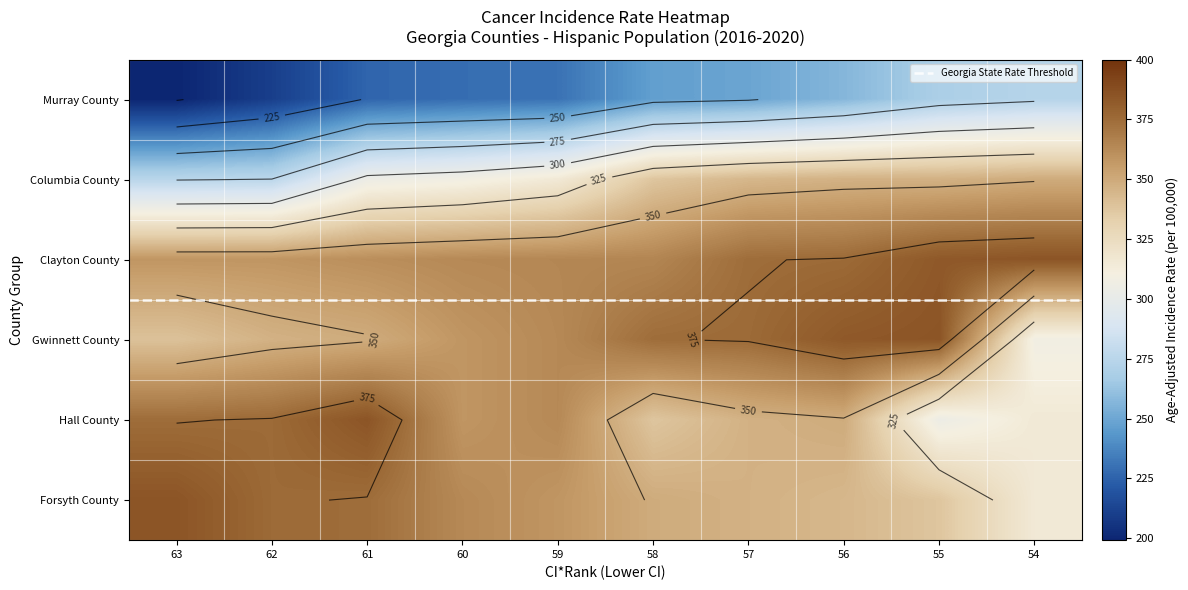

Is the value of Forsyth County at 56 greater than the value of Murray County at 59?

Yes